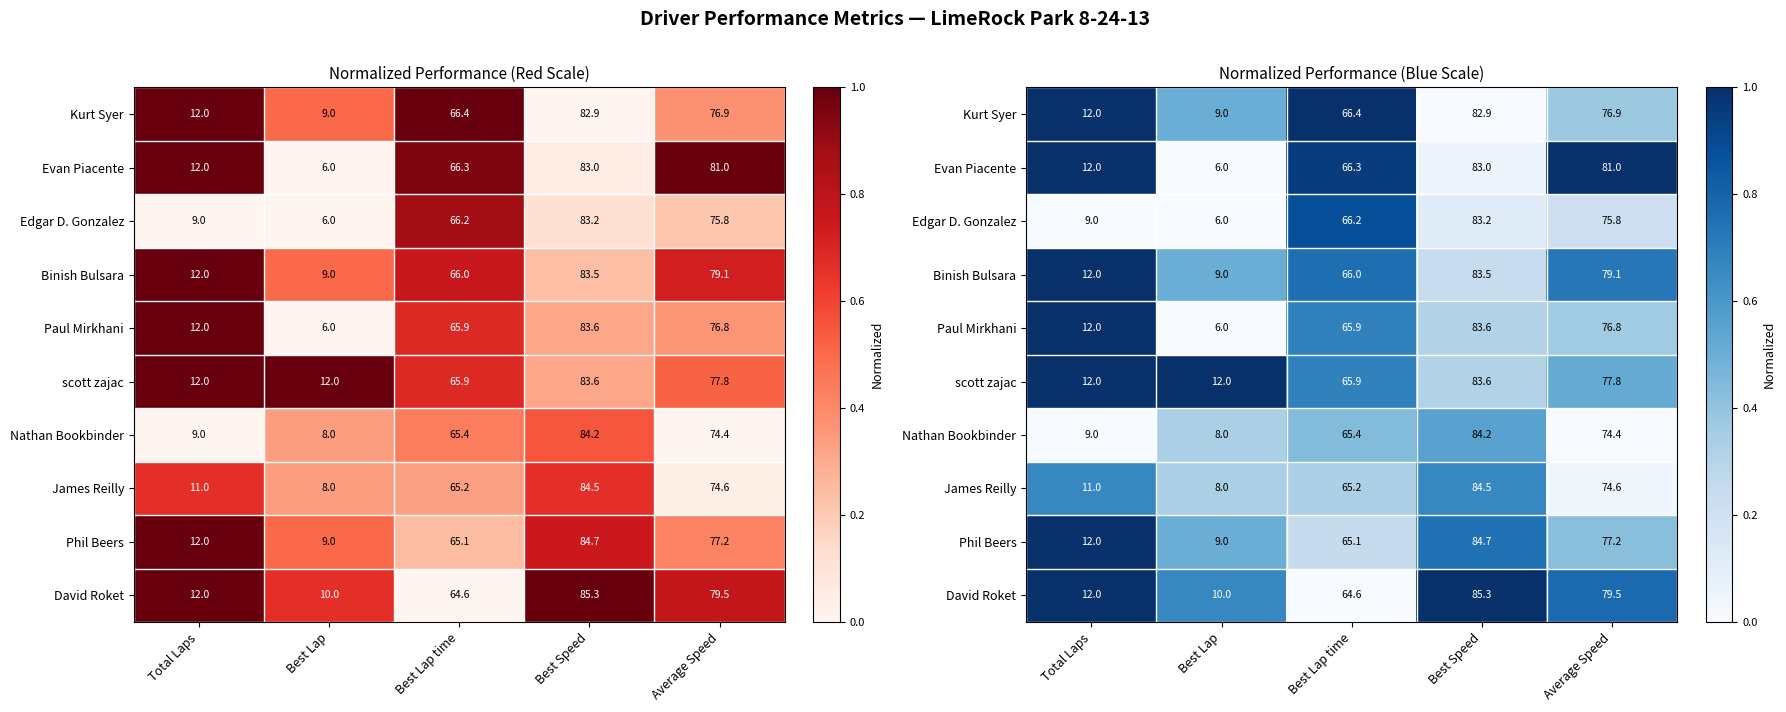

At which category is the sum across all series the highest?

Total Laps